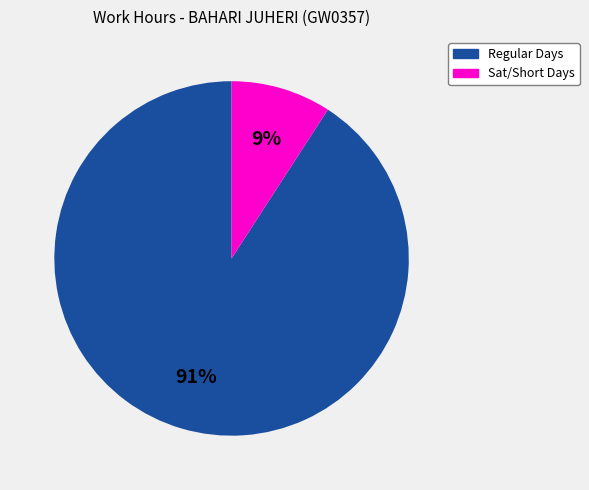

To the nearest percent, what is the difference between the largest and smallest slice percentages?

82%